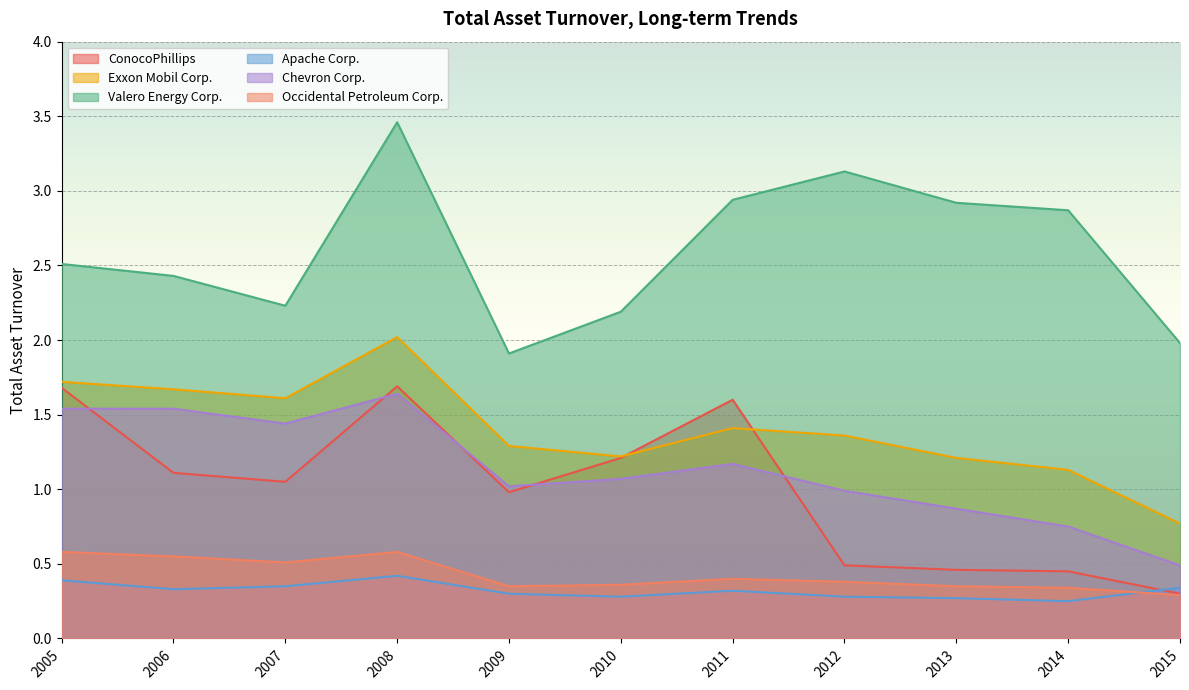

At which category does Exxon Mobil Corp. reach its first local valley?

2007